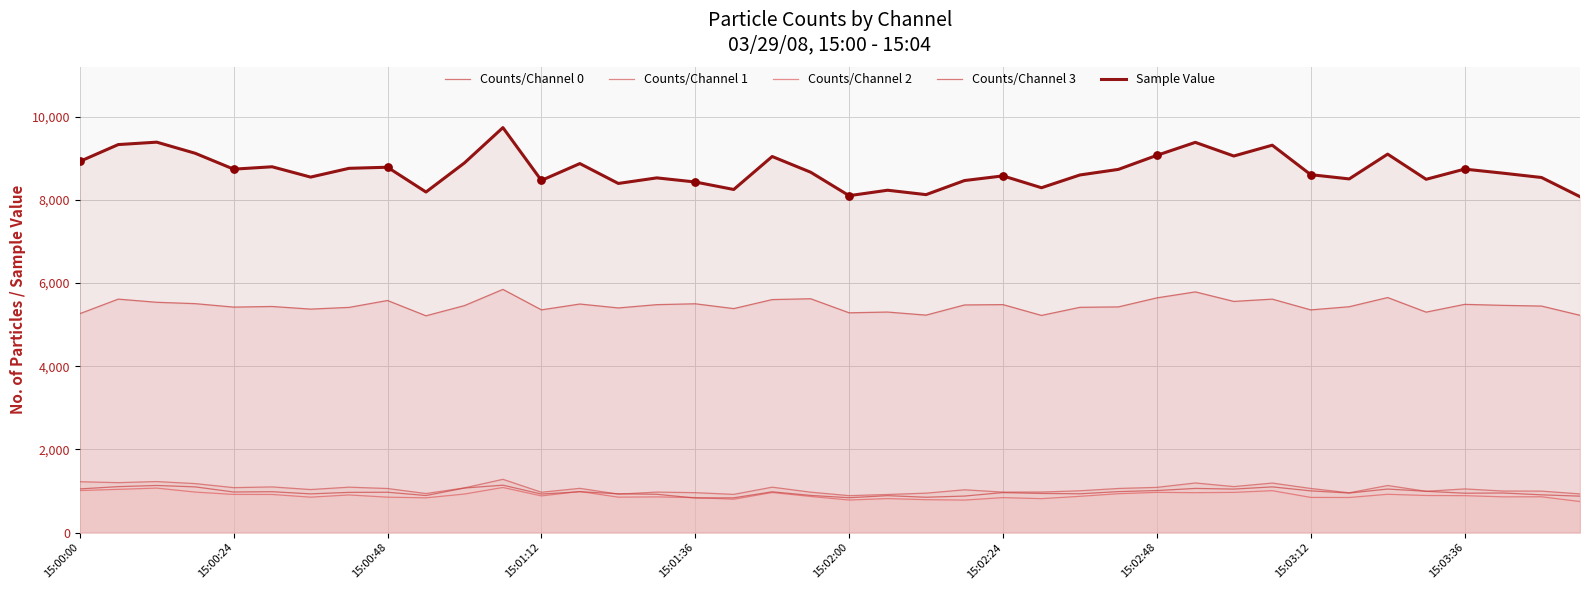

Is the value of Counts/Channel 1 at 13 greater than the value of Counts/Channel 2 at 10?

Yes